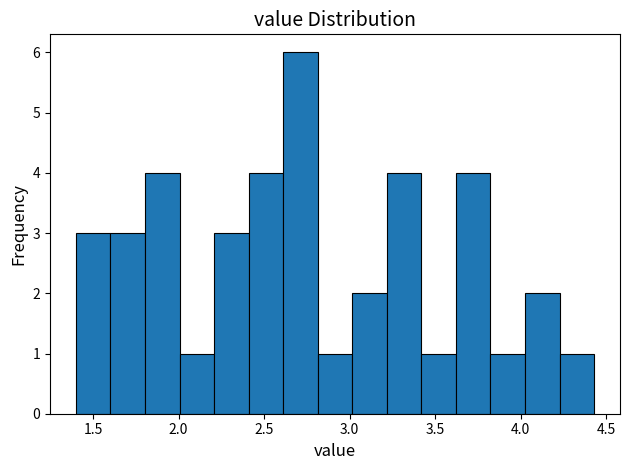

What is the height of the bar covering 3.40 to 3.60 on the x-axis? Neither the bar edges nor the heights are printed on the chart, so give them approximately, as read against the axes.

1